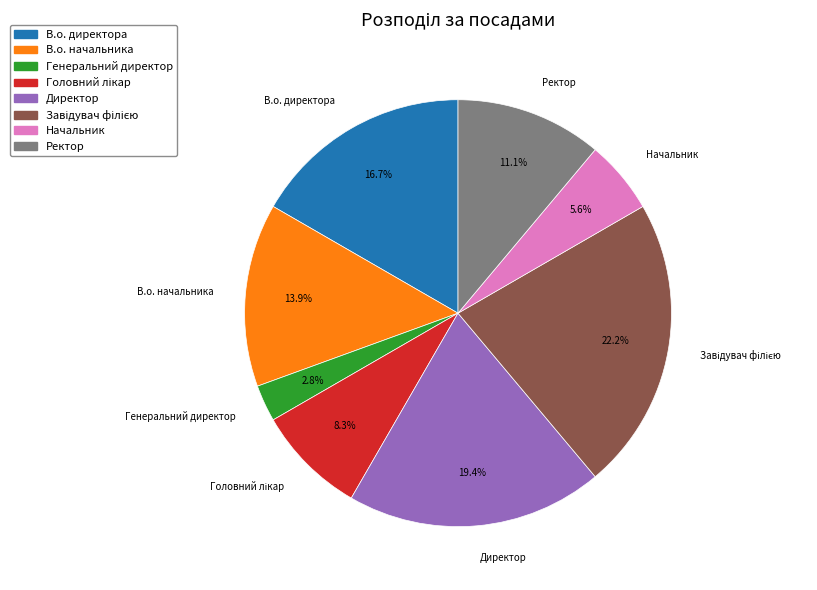

Which slice is the smallest?

Генеральний директор